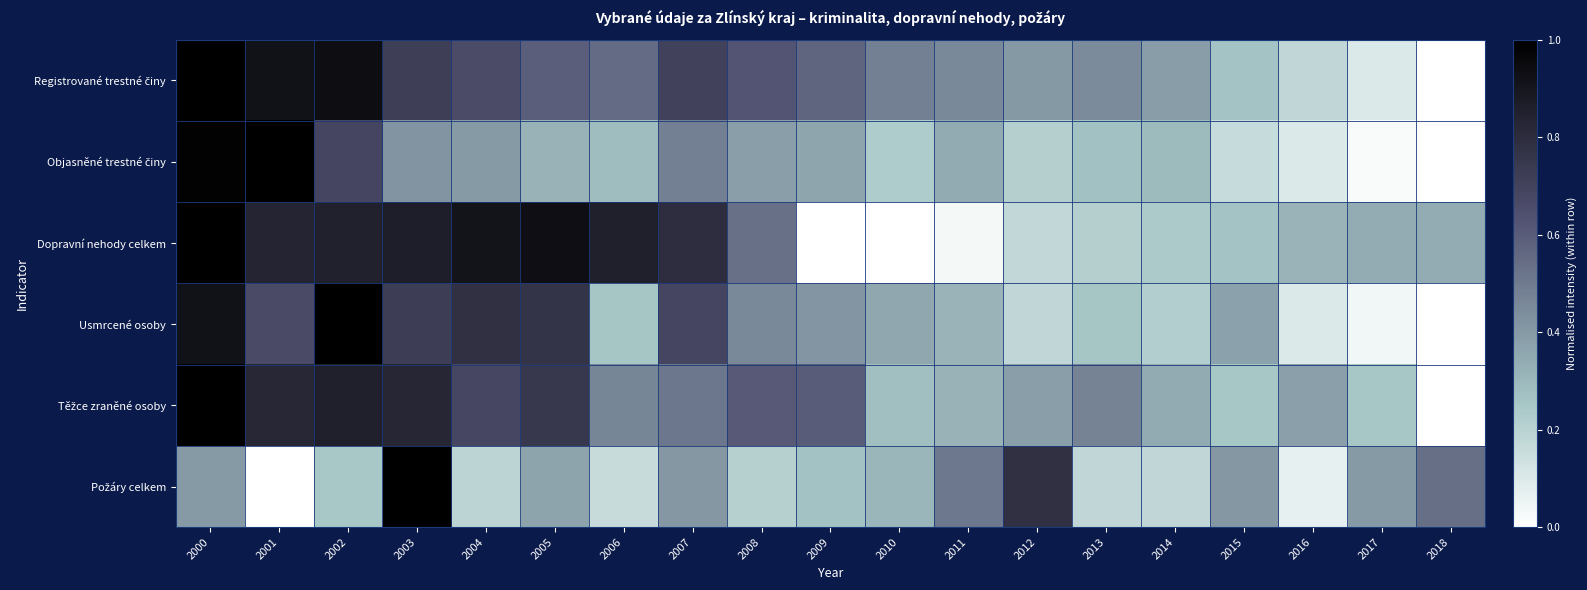

List the series in order of their peak value, highest first.

Dopravní nehody celkem, Registrované trestné činy, Objasněné trestné činy, Požáry celkem, Těžce zraněné osoby, Usmrcené osoby